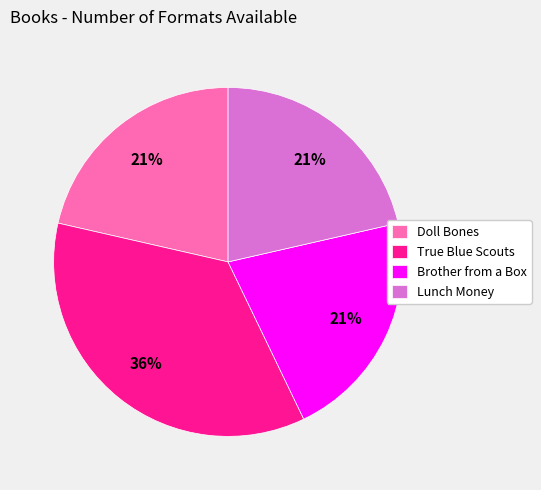

Which slice is the largest?

True Blue Scouts